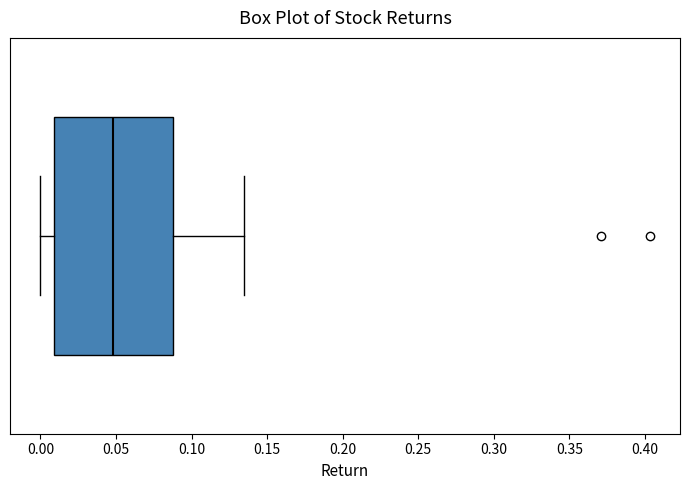

Read this box plot against the x-axis: the position of the median line, the range covered by the box, and the ends of both whiskers. The values are not printed on the chart, so give them approximately, as read against the axis.

median 0.050, box 0.010 to 0.090, whiskers 0.000 to 0.135